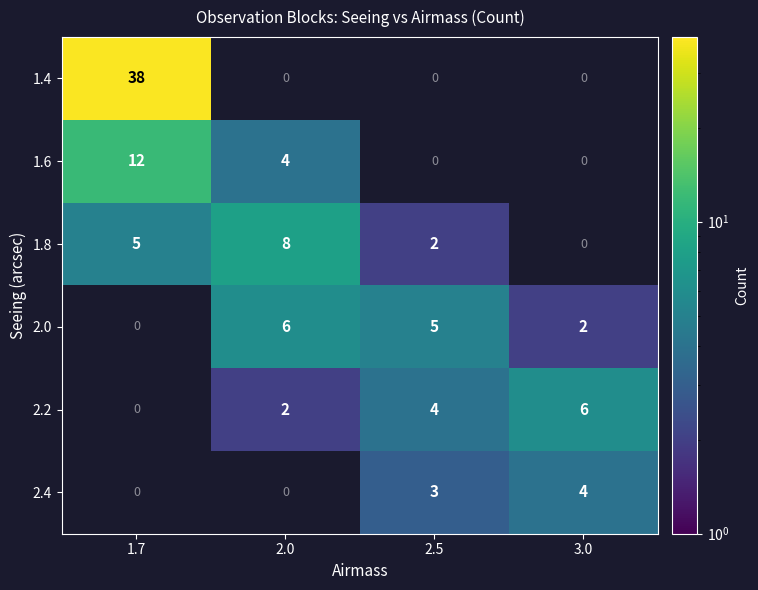

What is the sum of all 1.6 values?

16